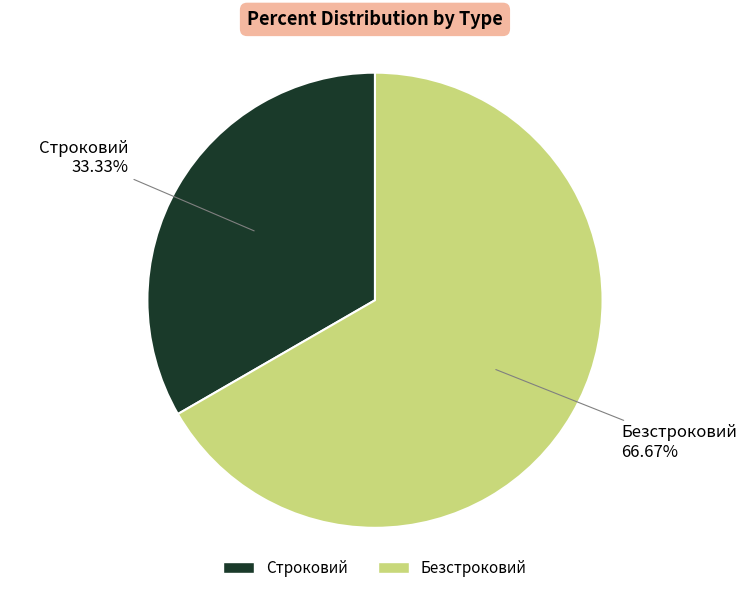

How many segments does this pie chart have?

2